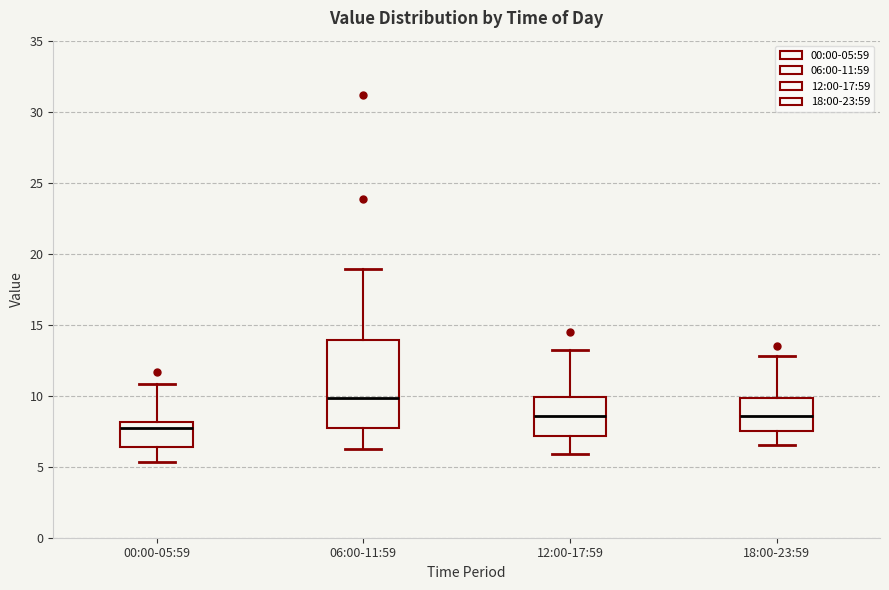

Which box has the highest median line?

06:00-11:59